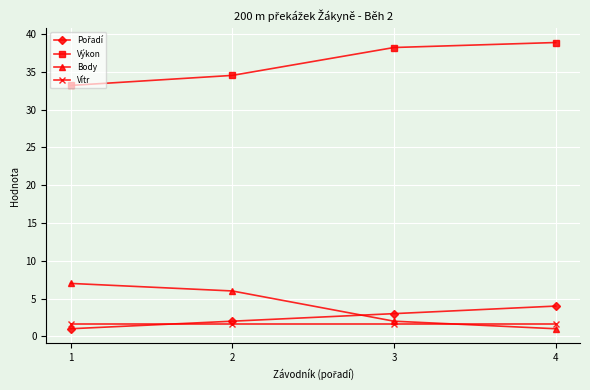

What is the value of the Vítr point at the 4th from the left?

1.6